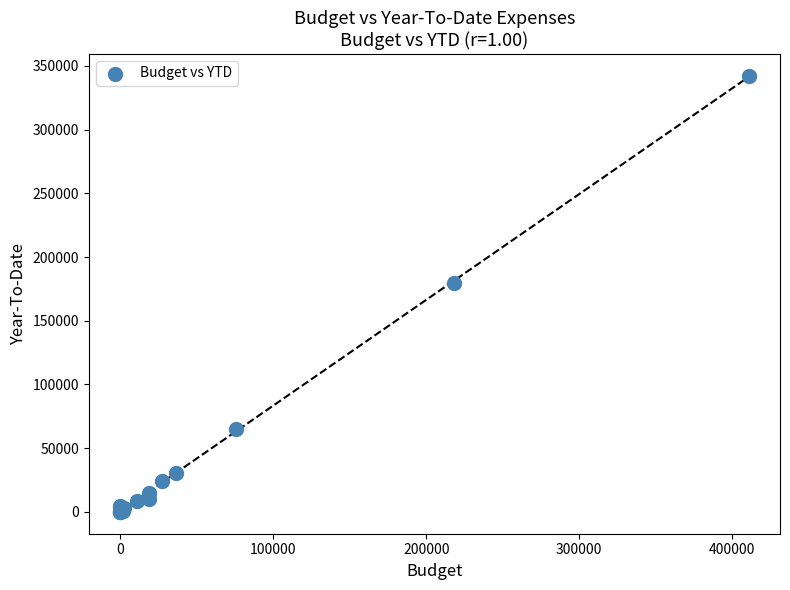

What Y value in the scatter plot is closest to 171120?

179323.2